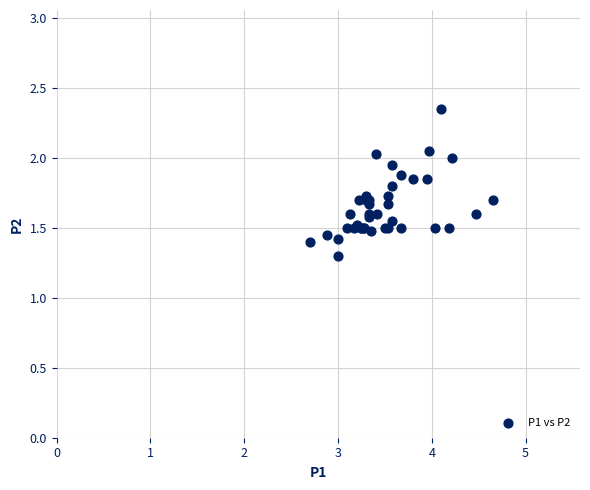

What Y value in the scatter plot is closest to 1?

1.3